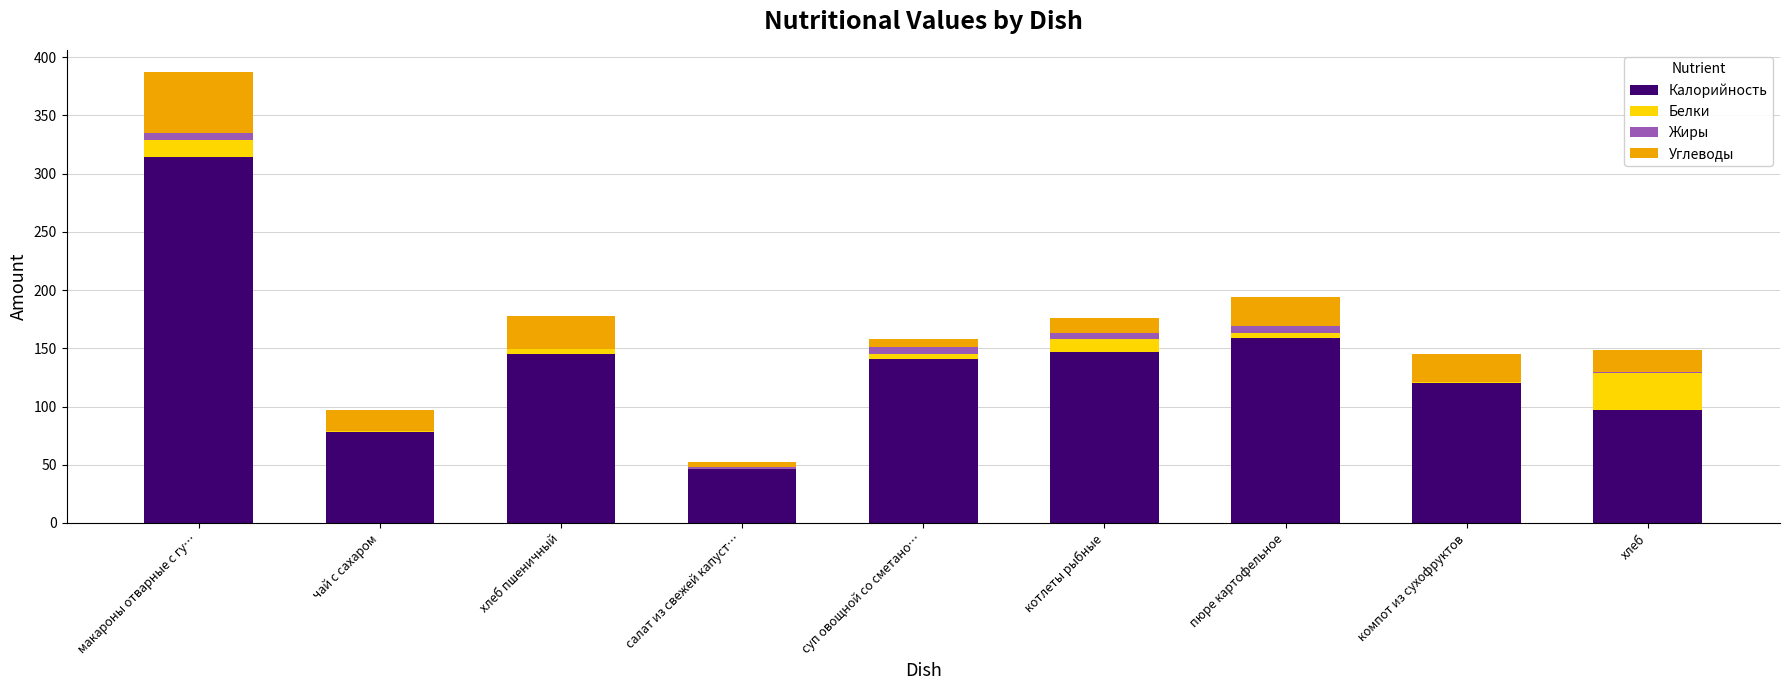

What are all the series names shown in the legend?

Калорийность, Белки, Жиры, Углеводы